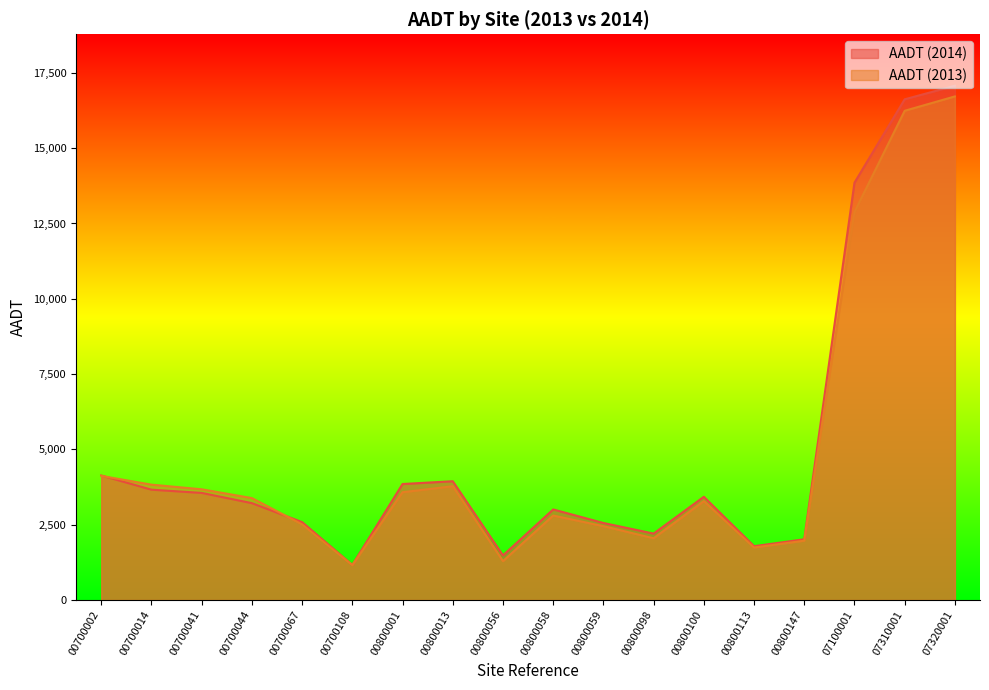

Rank the series by their average value, from lowest to highest.

AADT (2013), AADT (2014)